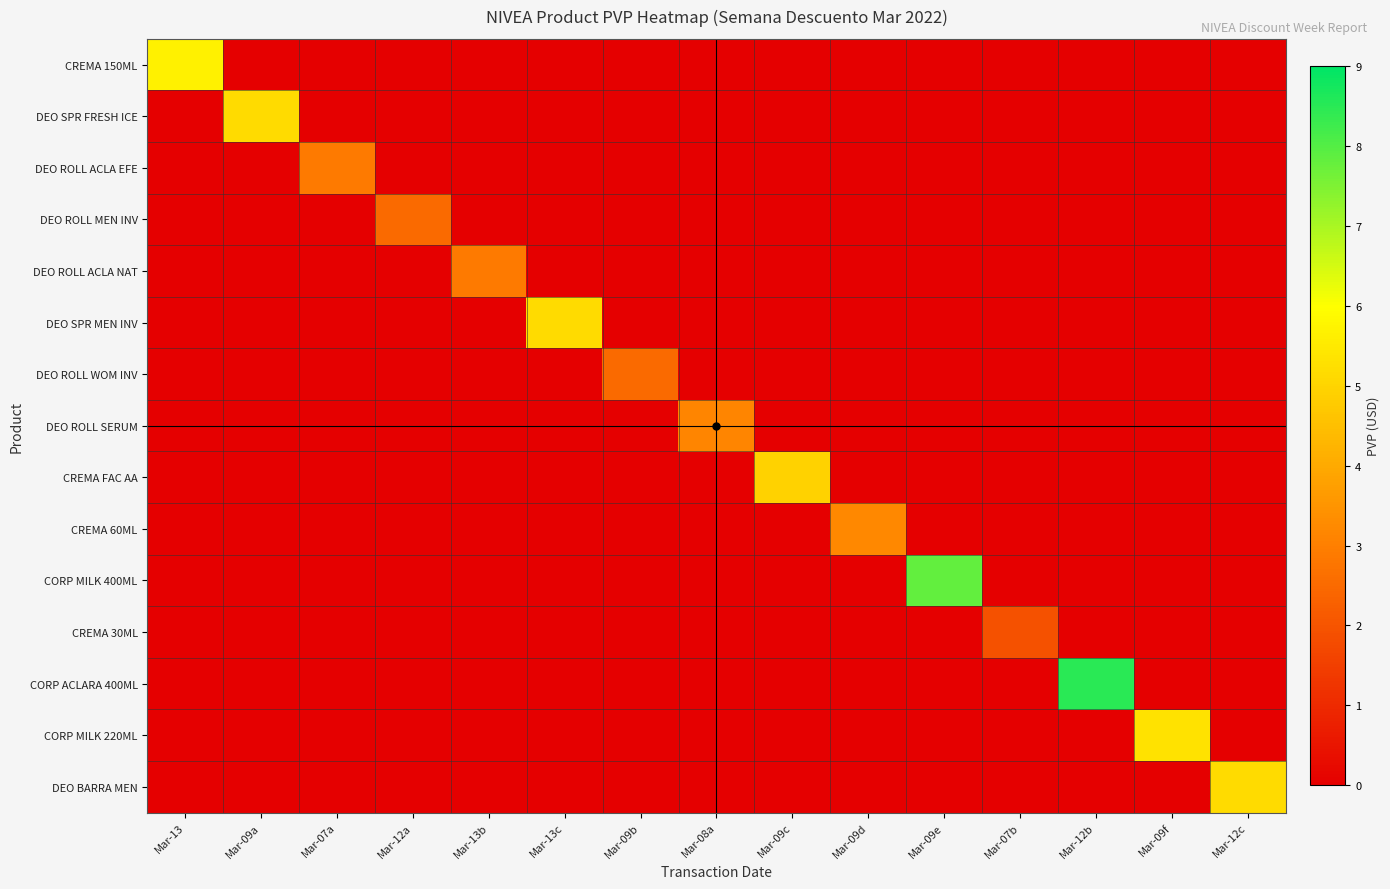

Which series changed the most between Mar-13 and Mar-13b?

CREMA 150ML